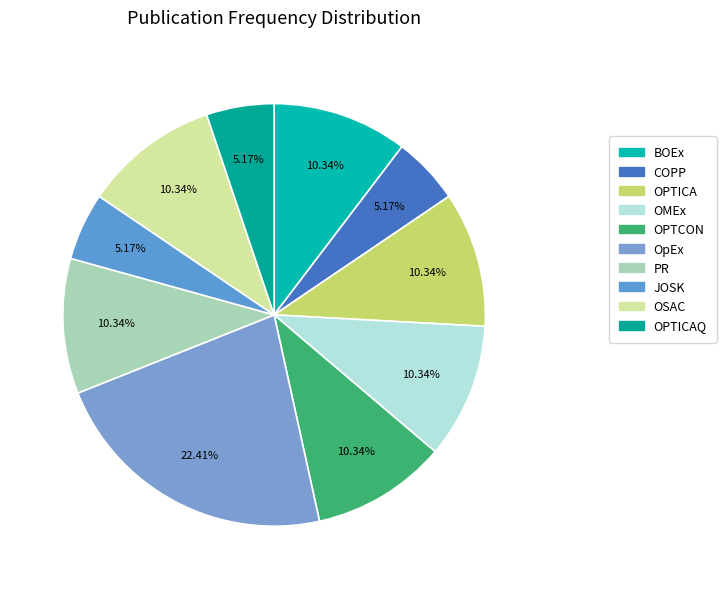

To the nearest percent, what portion does BOEx represent?

10%